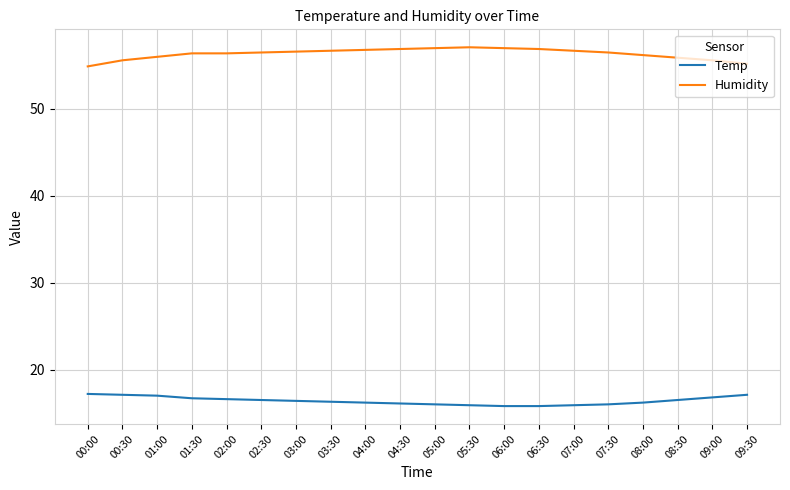

Does the chart display data point markers on the line(s)?

No